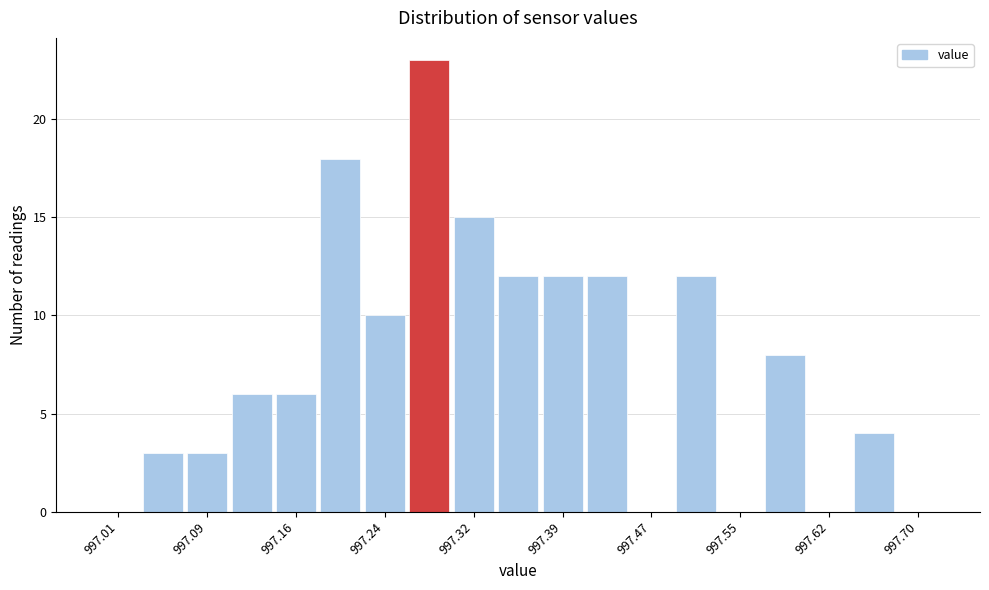

Around what value on the x-axis is the tallest bar? Give the approximate position of its centre, as read against the axis.

997.28